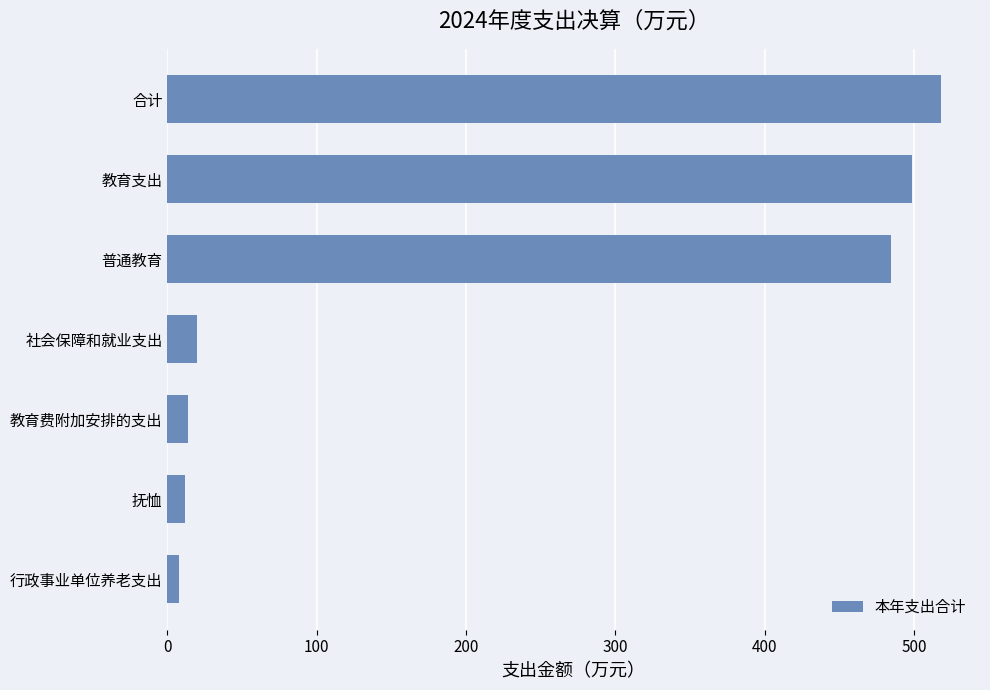

What is the label of the 5th bar from the top?

教育费附加安排的支出